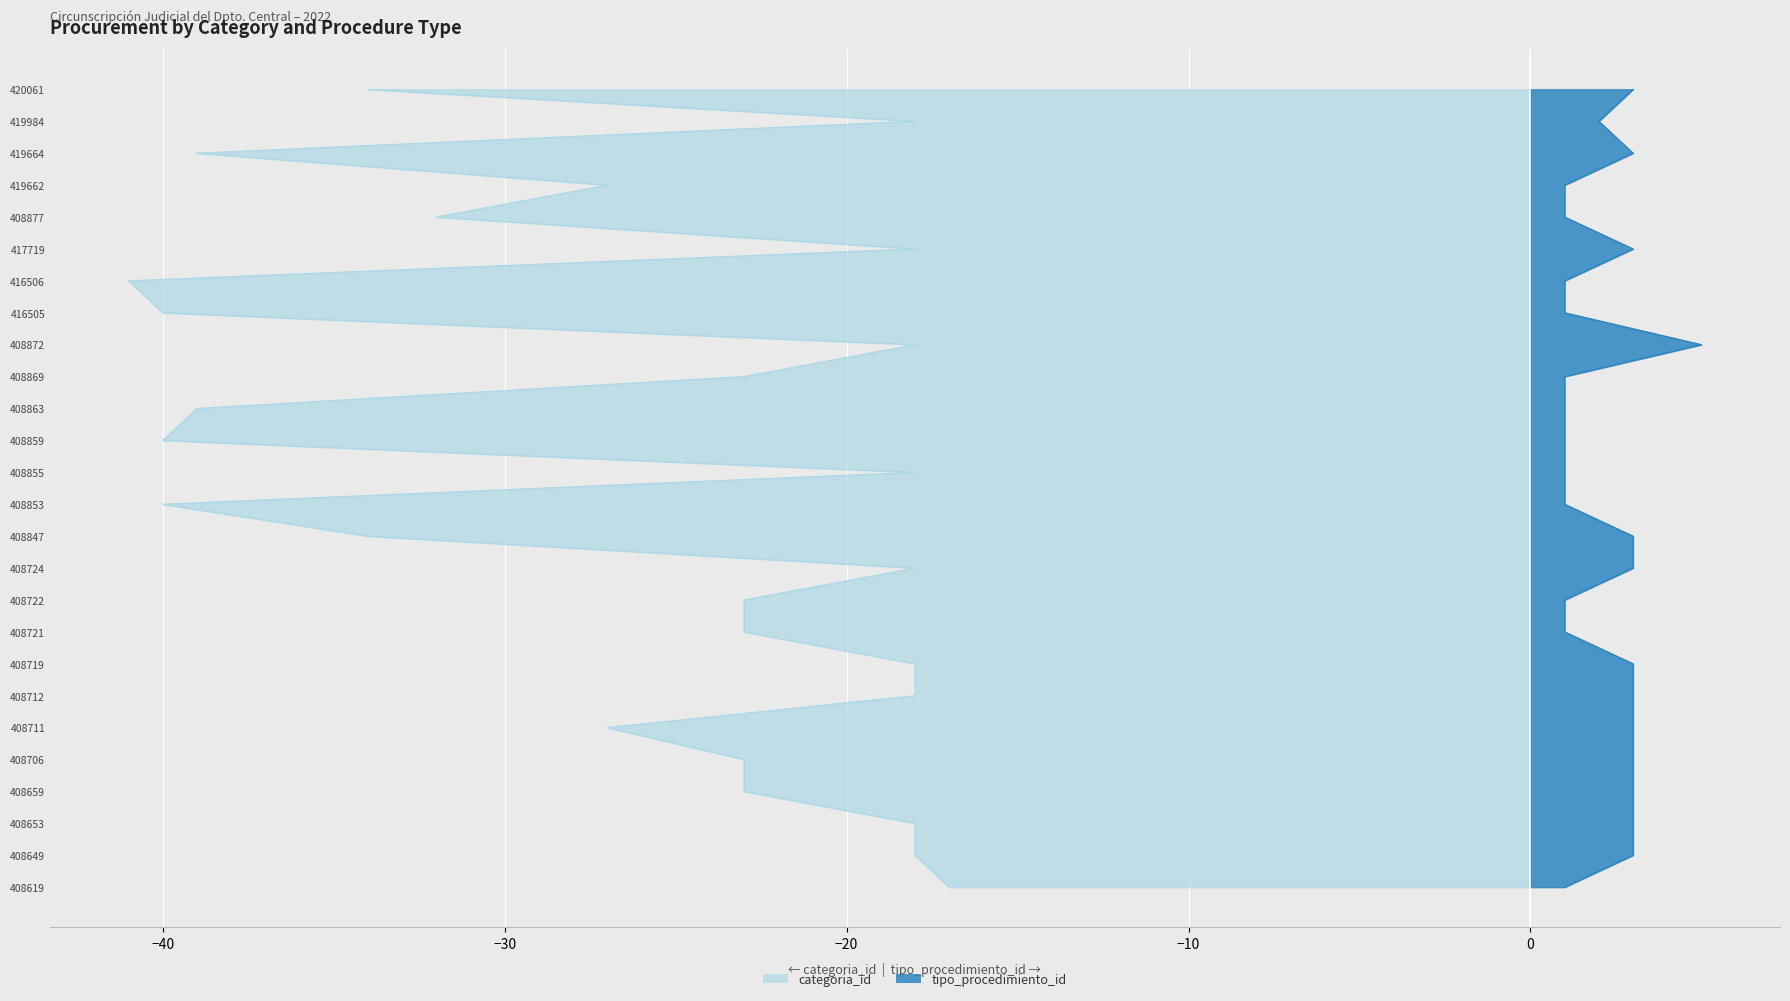

Read the categoria_id value at 417719.

18